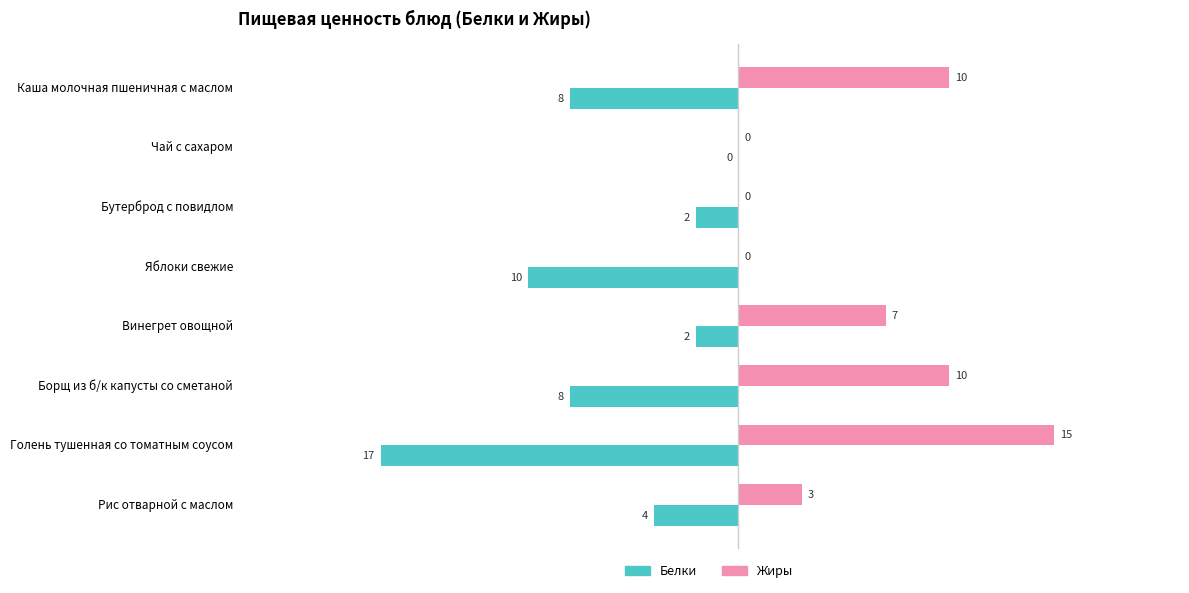

Where is Жиры nearest to the value 7?

Винегрет овощной